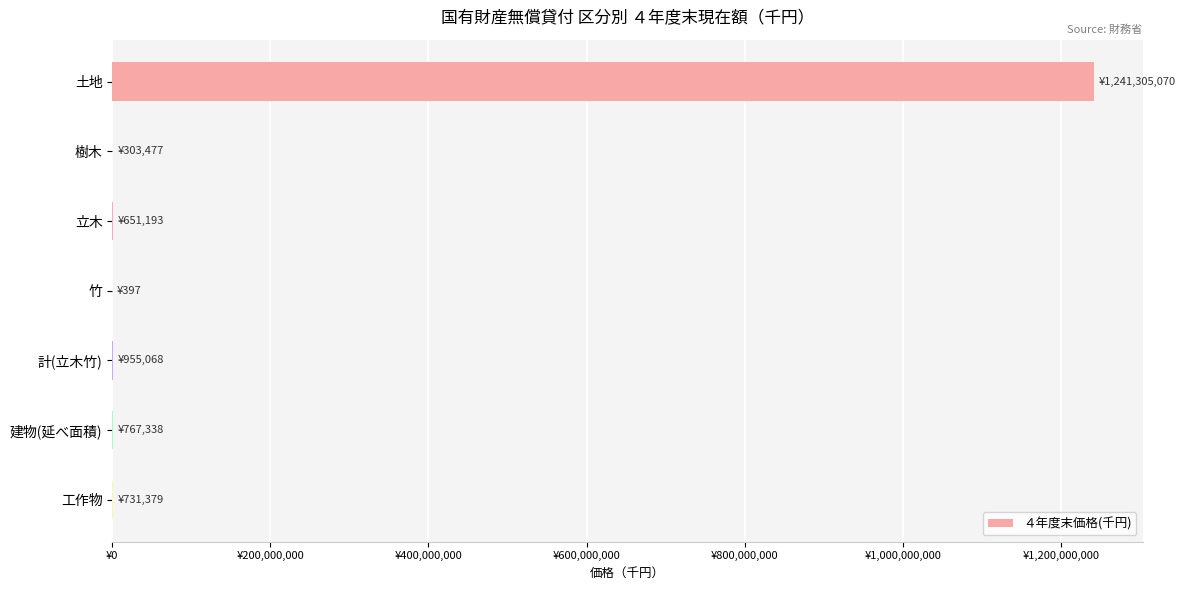

What is the maximum value shown in the chart?

1241305070